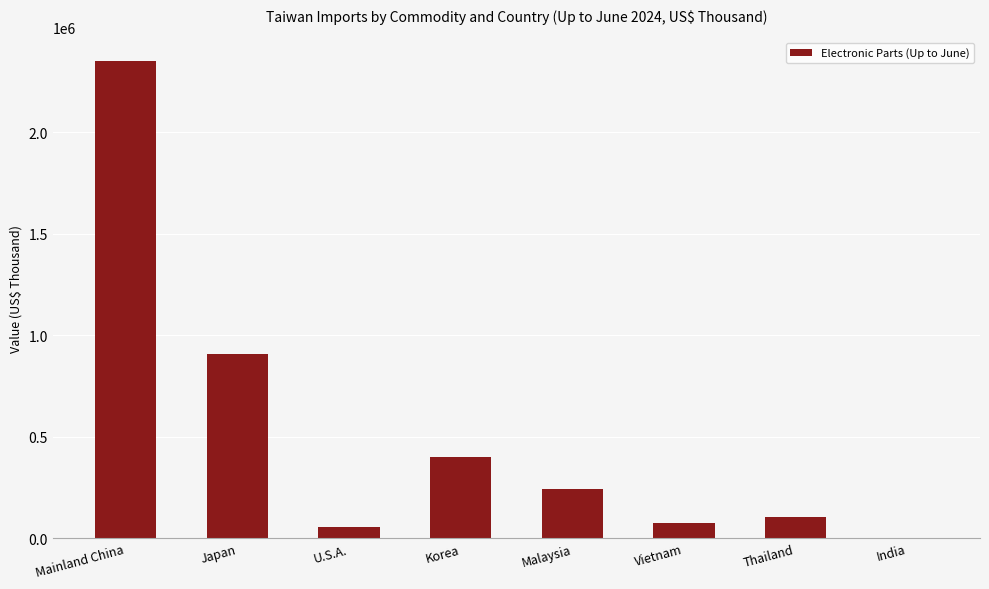

Reading left to right, list all the values displayed in this chart.

Mainland China=2348129	Japan=904644	U.S.A.=54450	Korea=400260	Malaysia=242280	Vietnam=75472	Thailand=103094	India=2893